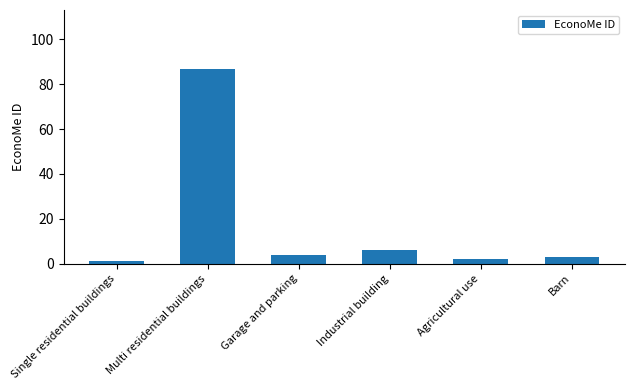

Reading right to left, list all the values displayed in this chart.

Barn=3	Agricultural use=2	Industrial building=6	Garage and parking=4	Multi residential buildings=87	Single residential buildings=1